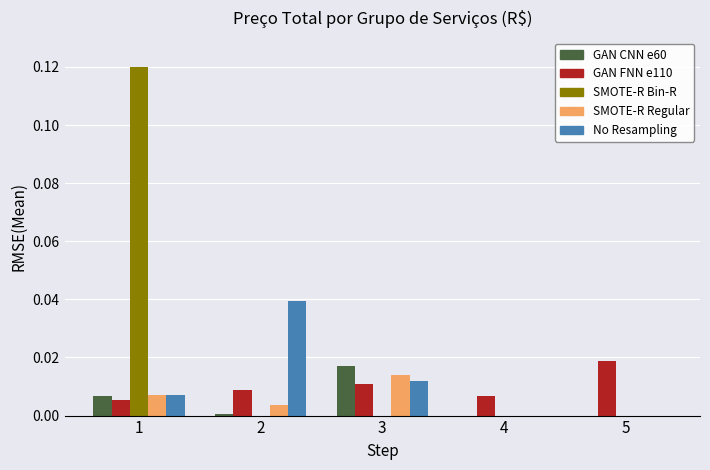

How many categories are shown in the chart?

5